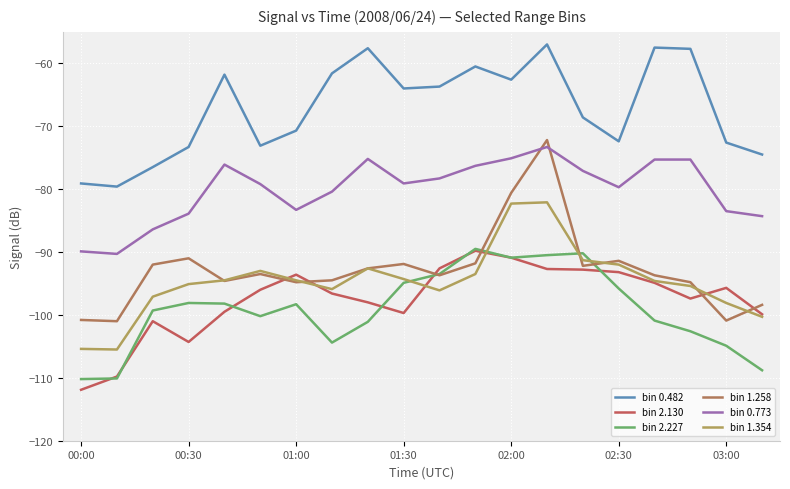

True or false: bin 1.354 and bin 0.482 intersect in this chart.

False